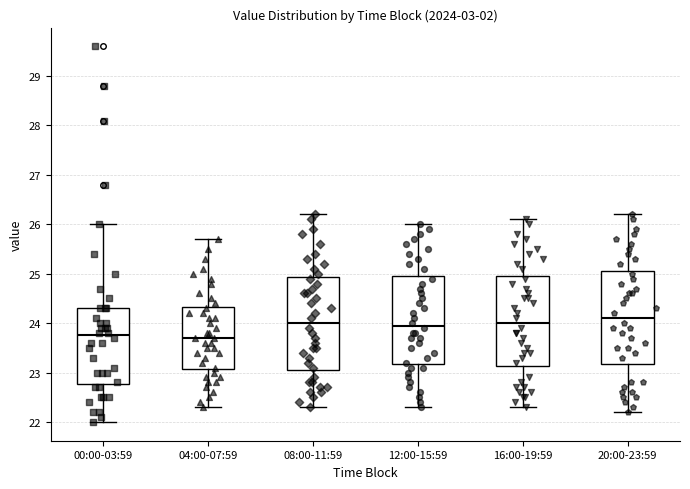

Where is the upper edge of the box for 12:00-15:59 on the y-axis? The values are not printed on the chart, so give them approximately, as read against the axis.

25.0